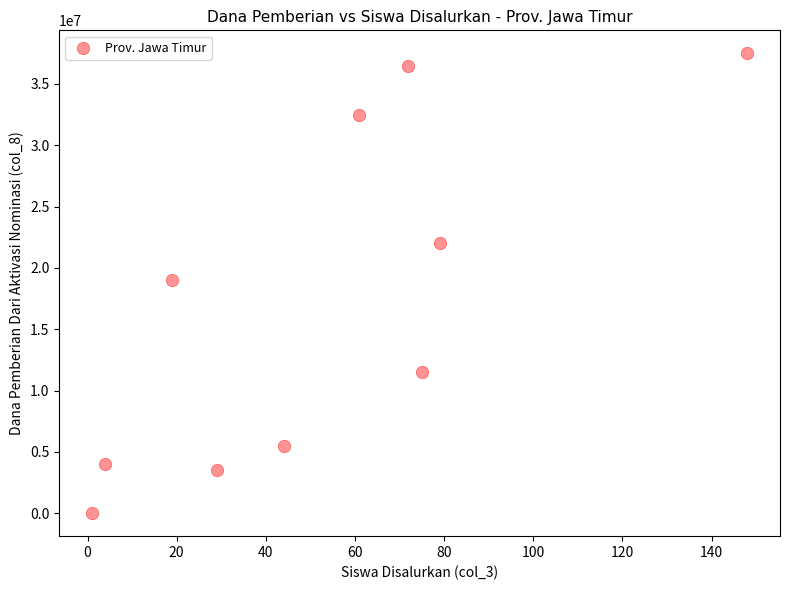

What is the average X value?

53